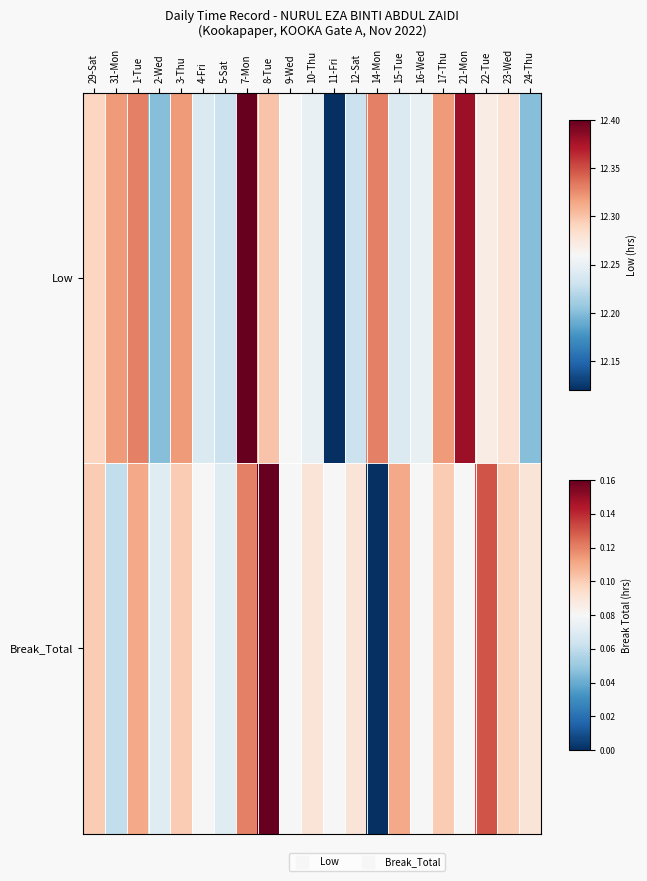

Between 5-Sat and 14-Mon, which series saw the biggest shift?

Break_Total